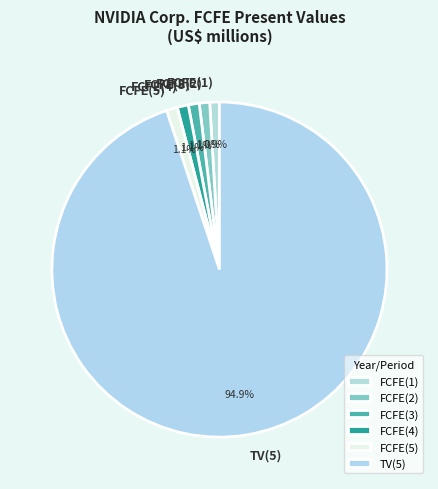

The FCFE(3) slice represents 8% of the pie. True or false?

False